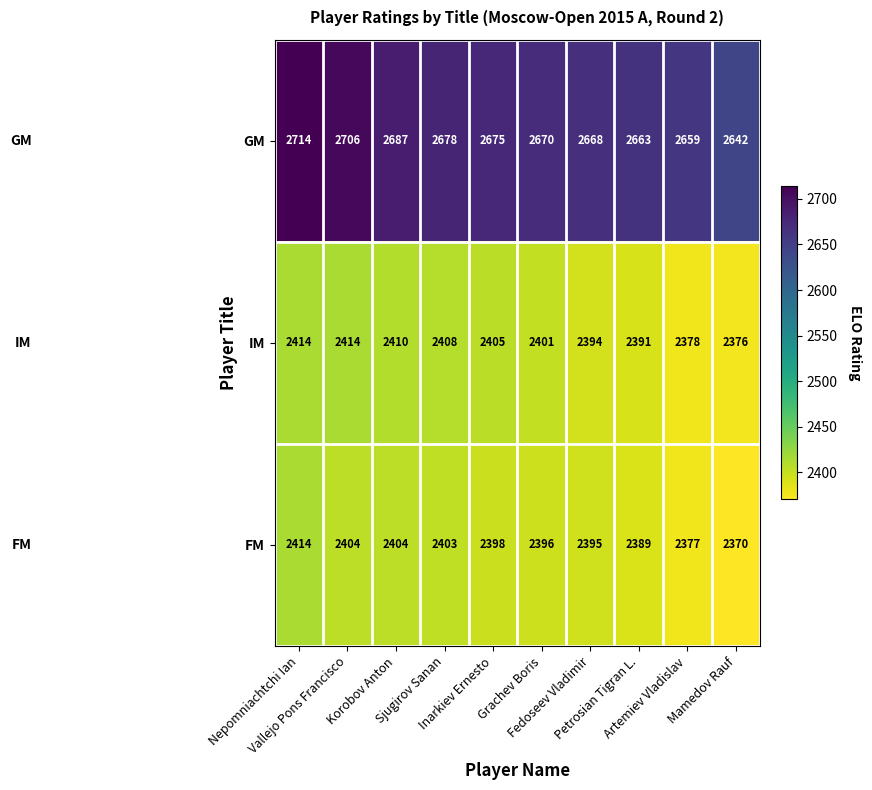

What is the minimum value for FM?

2370